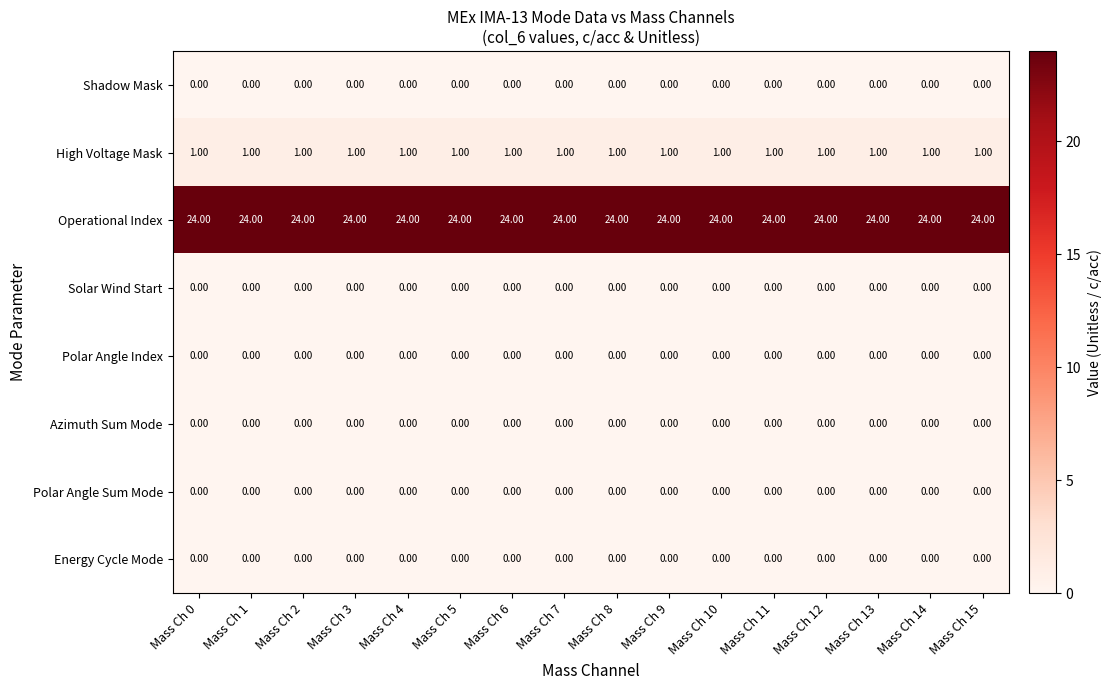

What is the total value across all series at Mass Ch 5?

25